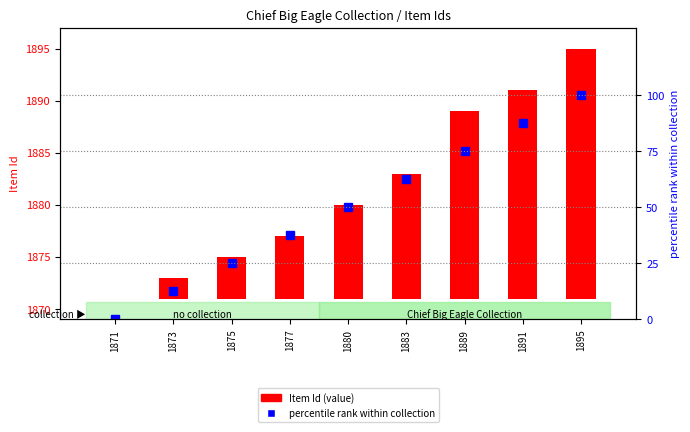

At which label does percentile rank within collection first exceed 50?

1883